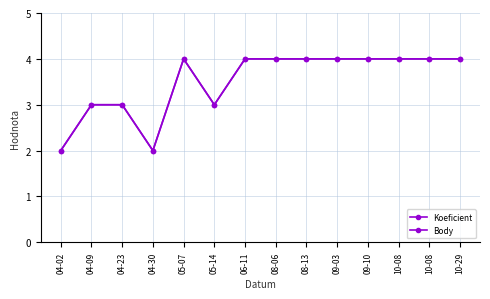

Where is Body nearest to the value 3?

04-09